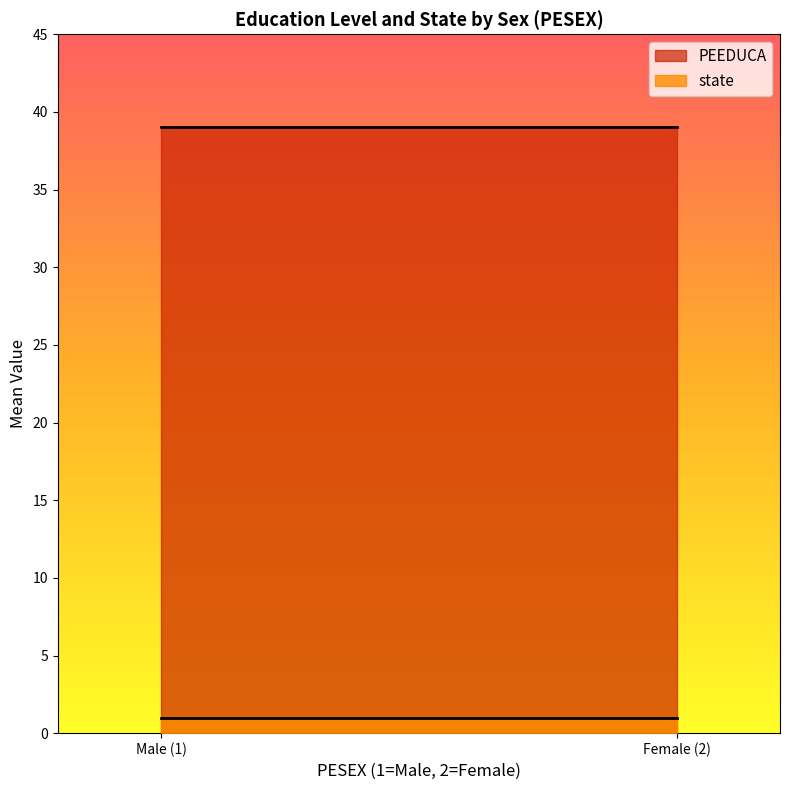

Reading left to right, list all the values displayed in this chart.

PEEDUCA: 39	39	39	39	39	39	39	39	39	39	39	39	39	39	39	39	39	39	39	39
state: 1	1	1	1	1	1	1	1	1	1	1	1	1	1	1	1	1	1	1	1